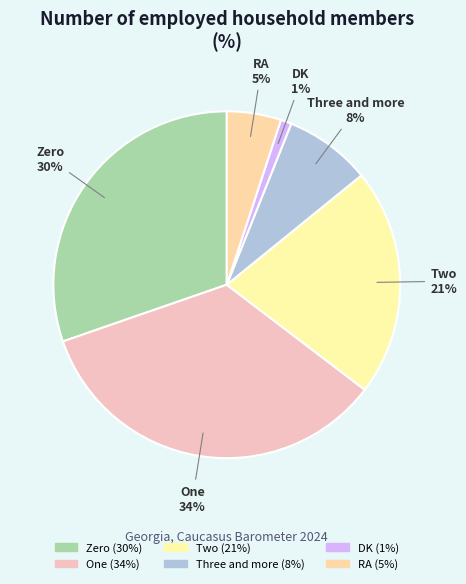

Do One and DK together represent more than half of the pie?

No